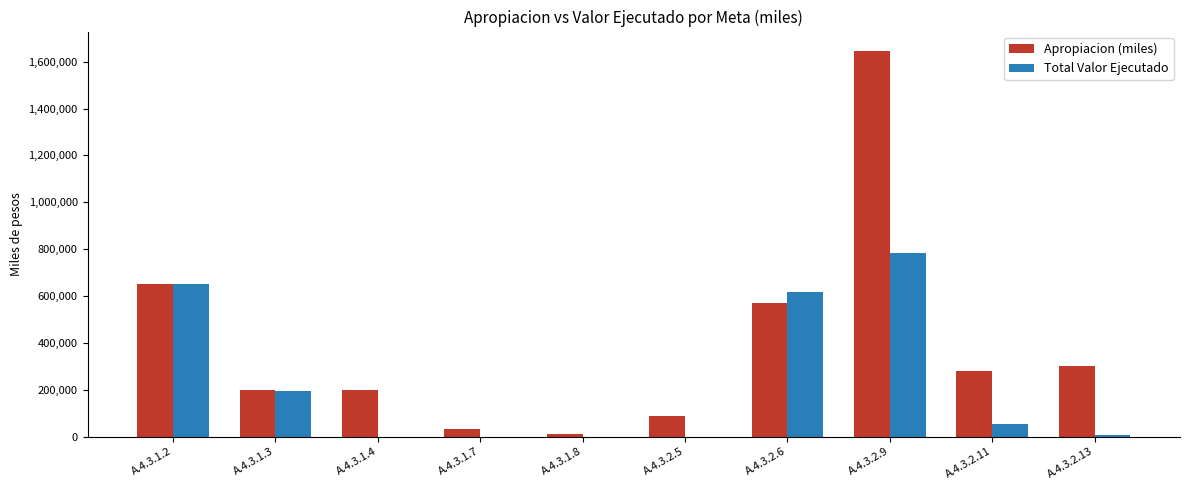

What are all the series names shown in the legend?

Apropiacion (miles), Total Valor Ejecutado